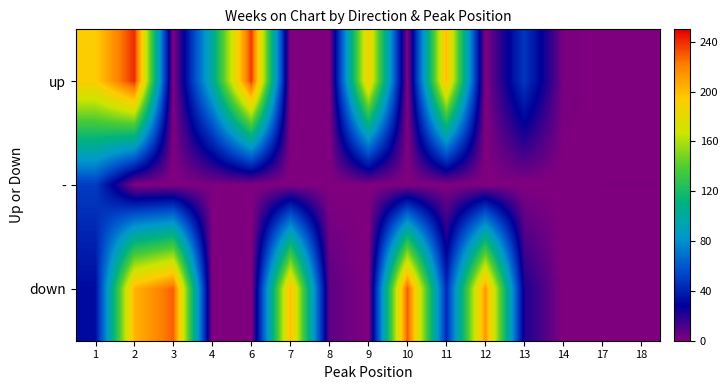

How many series are shown in this chart?

3